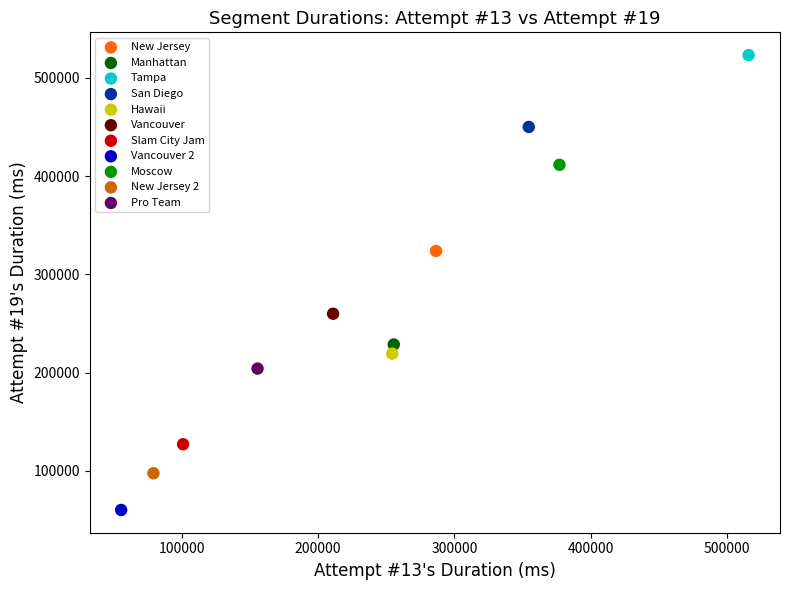

What are all the series names shown in the legend?

New Jersey, Manhattan, Tampa, San Diego, Hawaii, Vancouver, Slam City Jam, Vancouver 2, Moscow, New Jersey 2, Pro Team